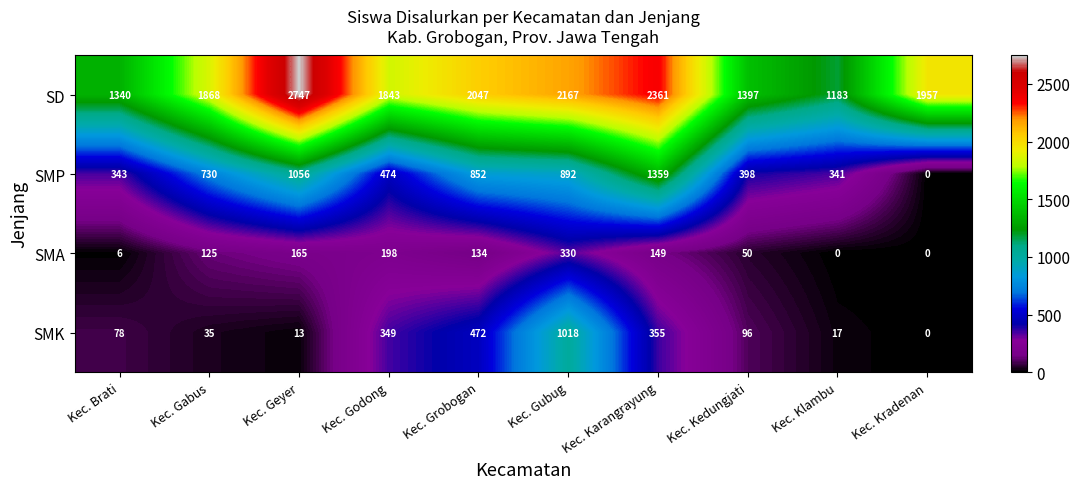

List the series in order of their peak value, highest first.

SD, SMP, SMK, SMA